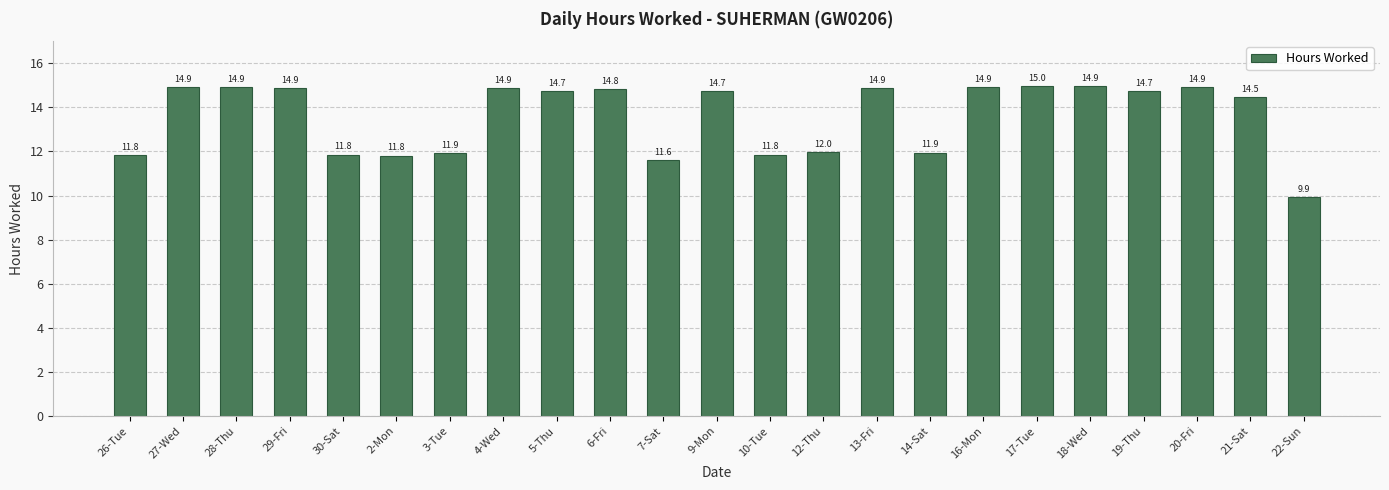

What is the label of the 13th bar from the right?

7-Sat